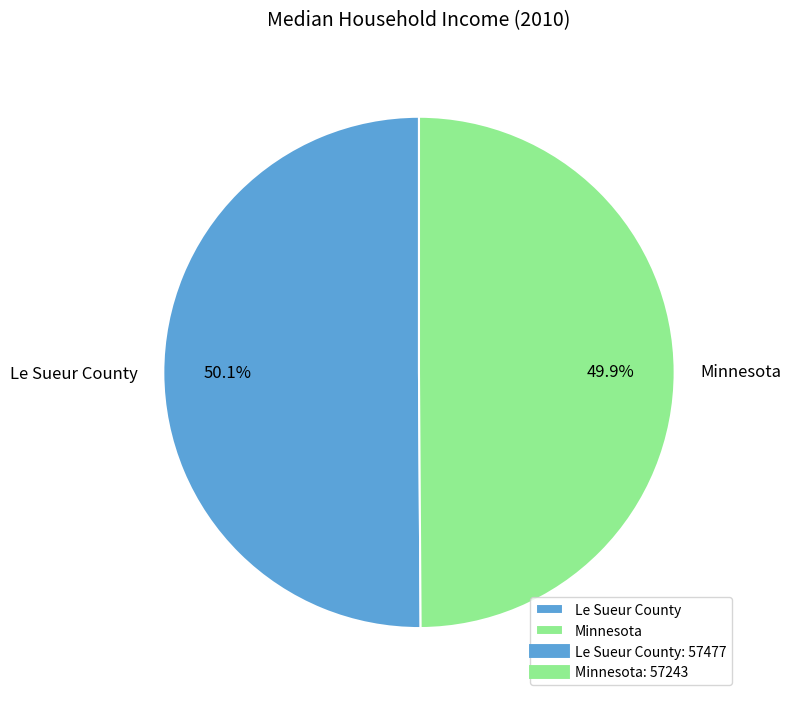

What is the ratio of the value at Minnesota to the value at Le Sueur County?

1.0